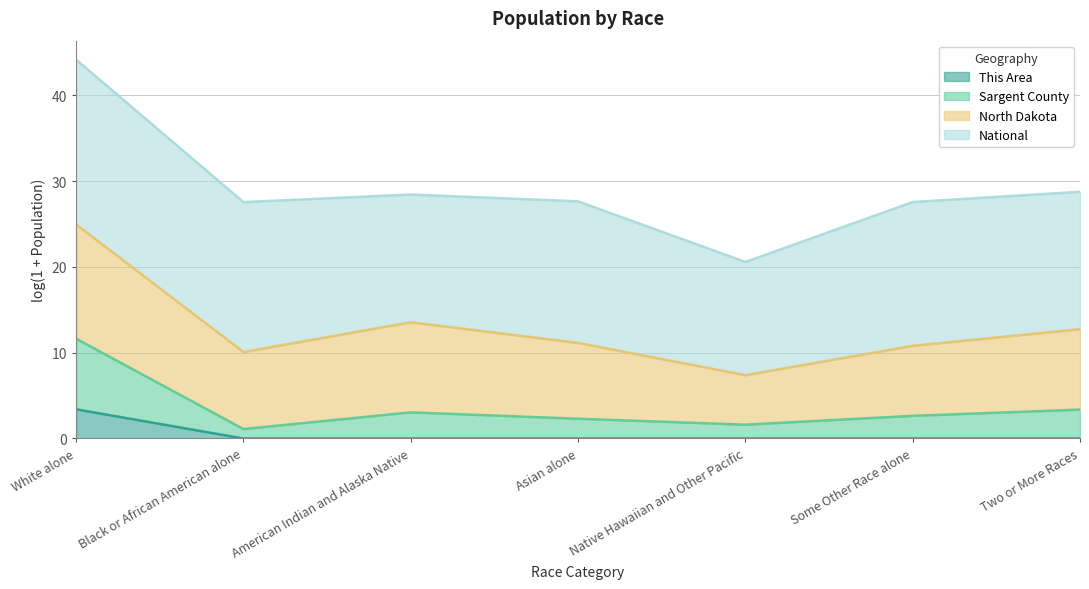

True or false: This Area and North Dakota intersect in this chart.

False